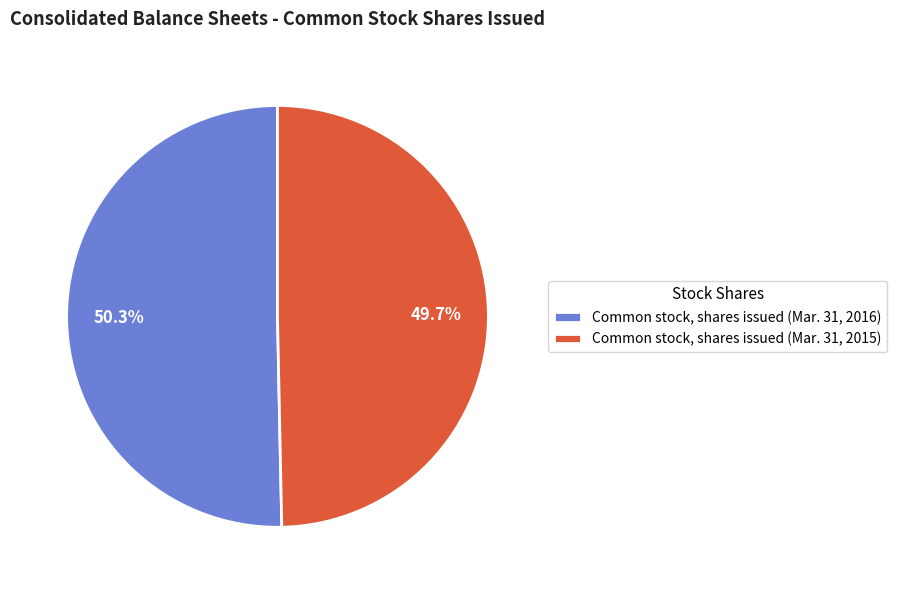

Is it true that Common stock, shares issued (Mar. 31, 2016) is 50% of the pie?

True